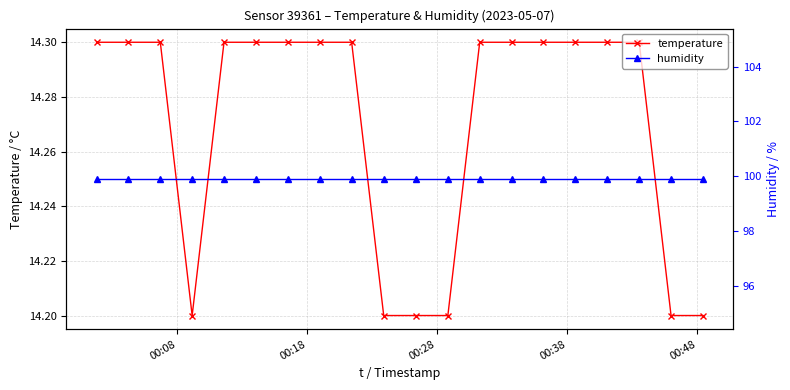

What is the difference between the maximum and second lowest values in the temperature series?

0.1